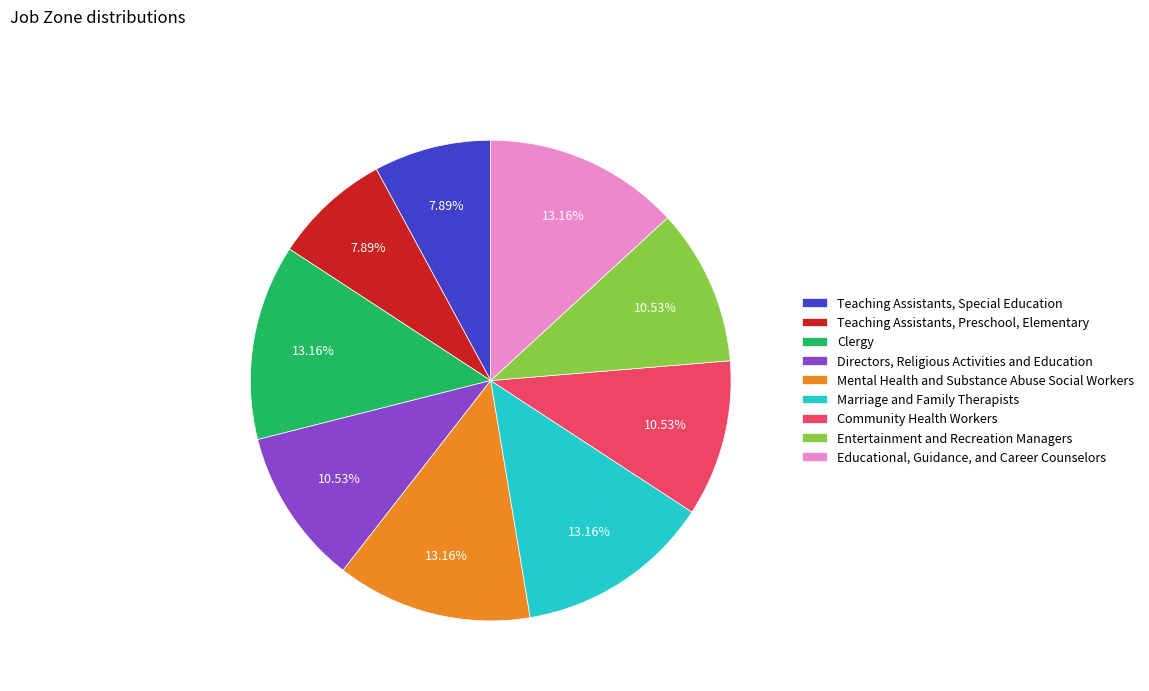

Count the number of slices in the pie.

9